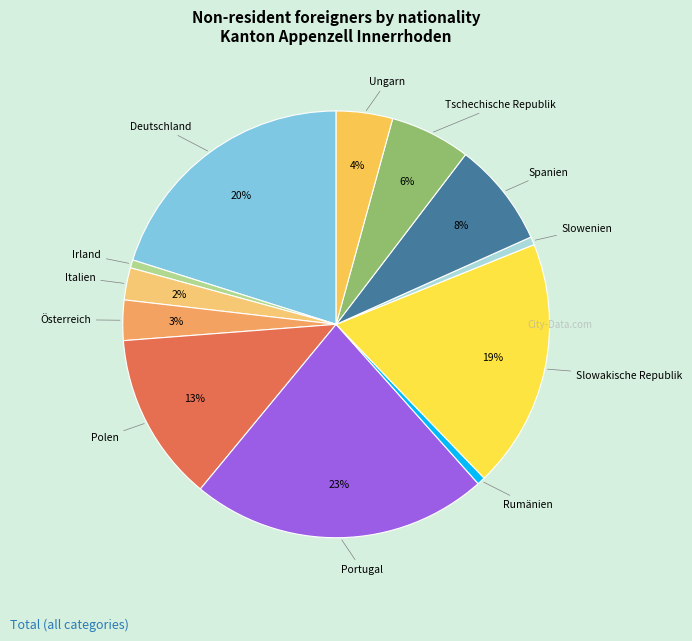

What is the largest slice in the pie chart?

Portugal